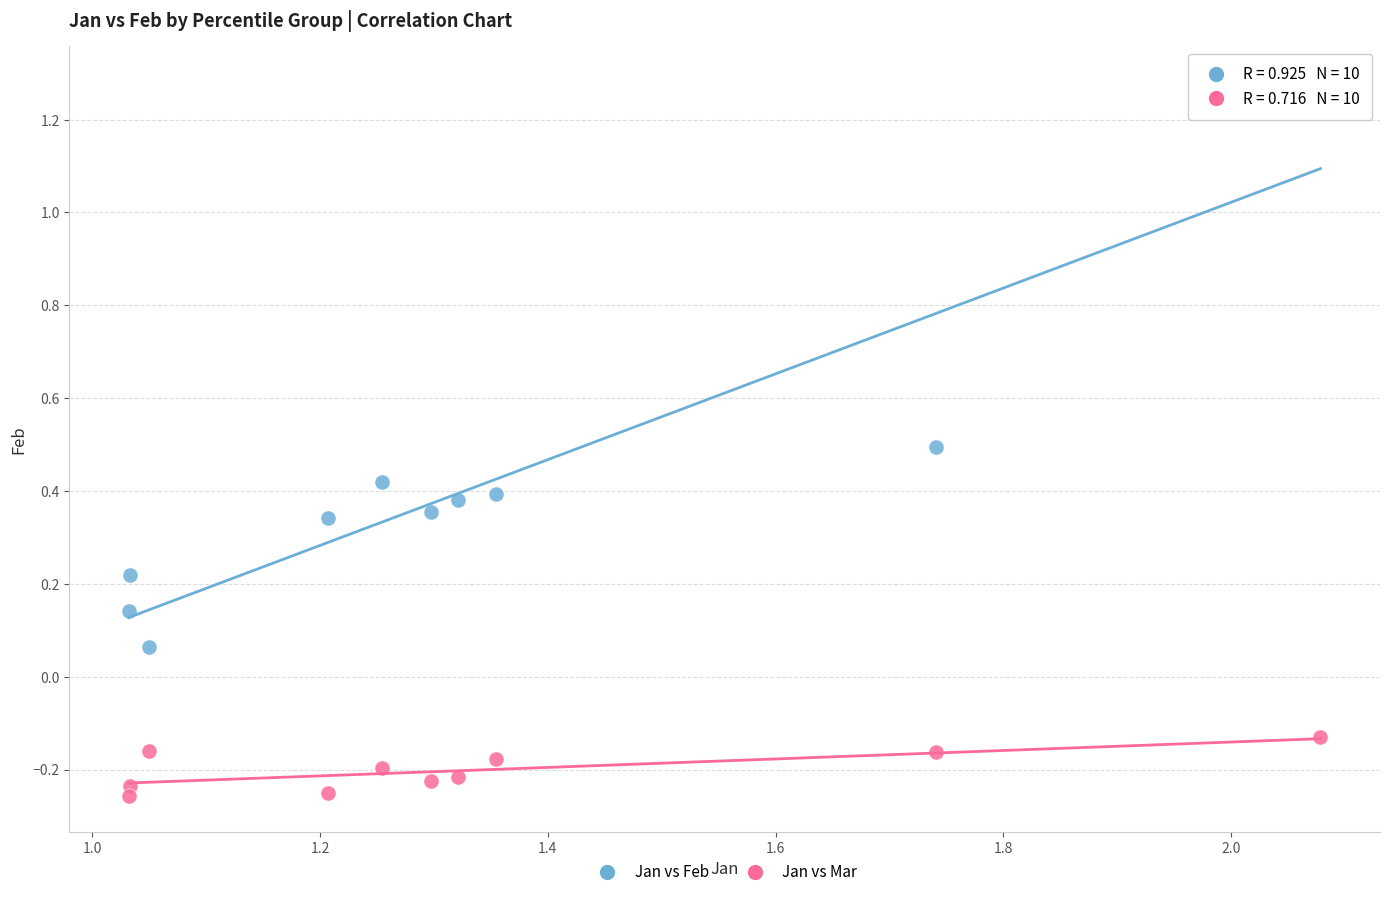

What is the X range (max minus min) for the scatter plot?

1.0